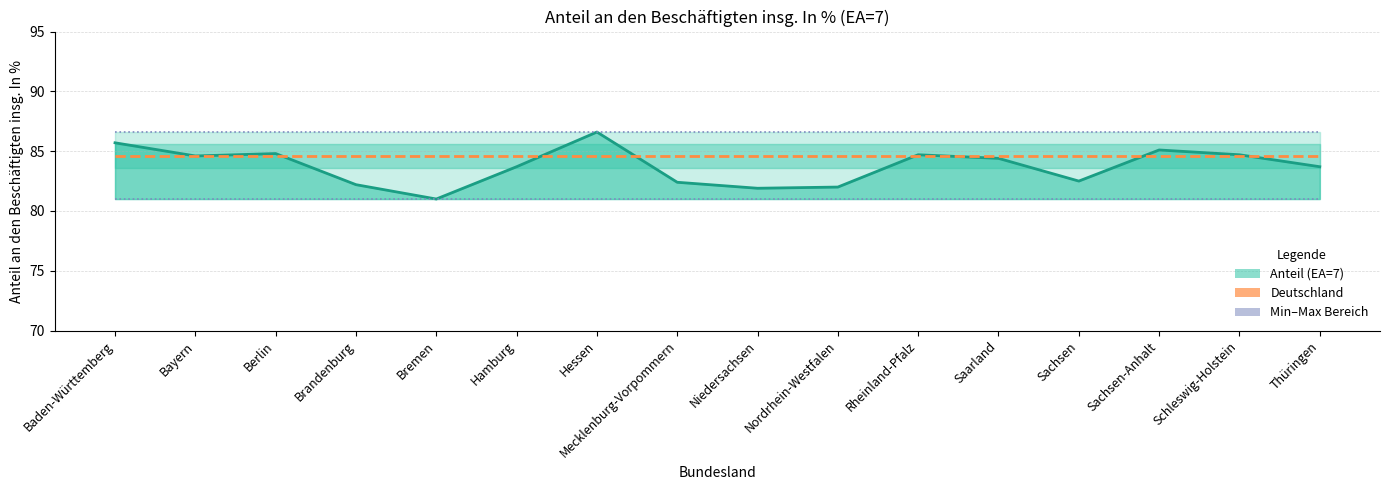

Which series has the largest range (max minus min)?

Anteil EA=7 (Linie)